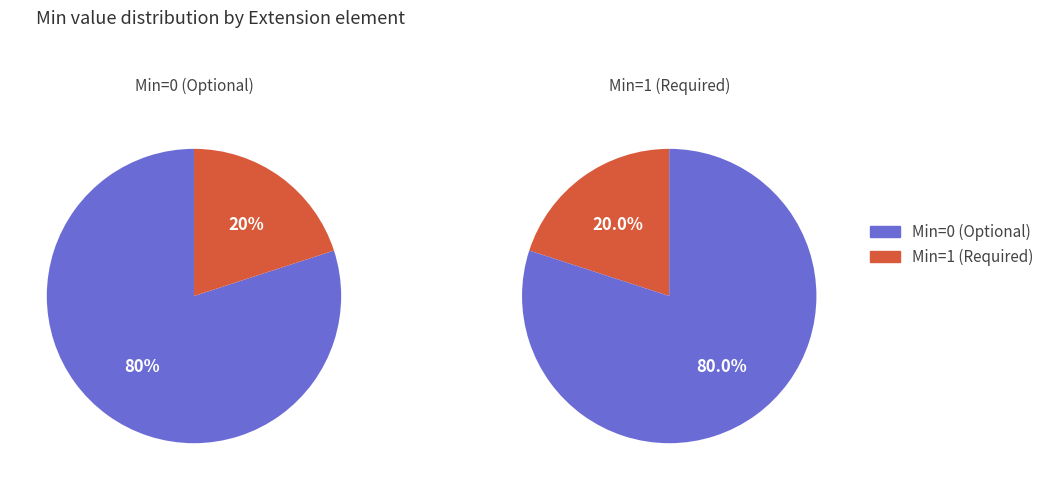

Is it true that Extension is 41% of the pie?

False